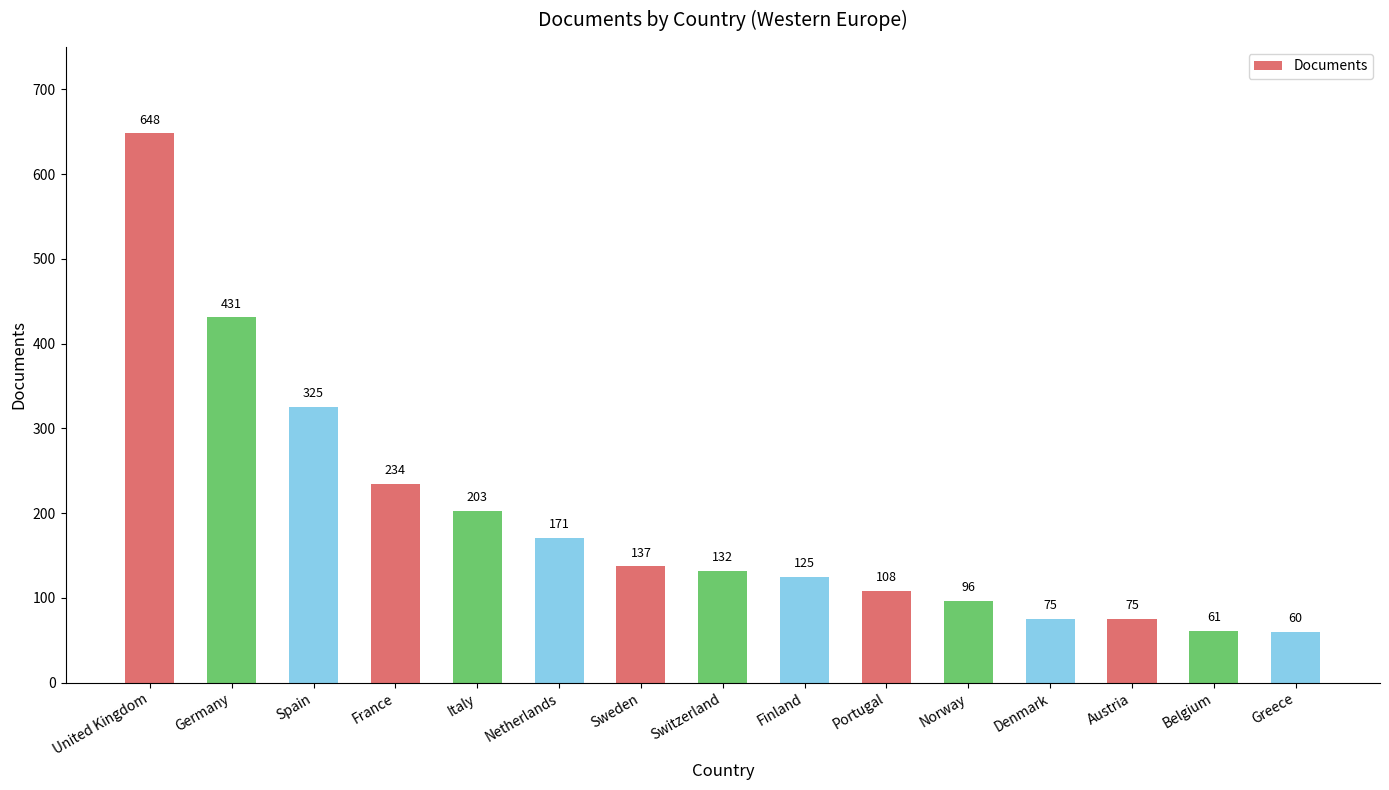

How many distinct data groups are displayed?

1